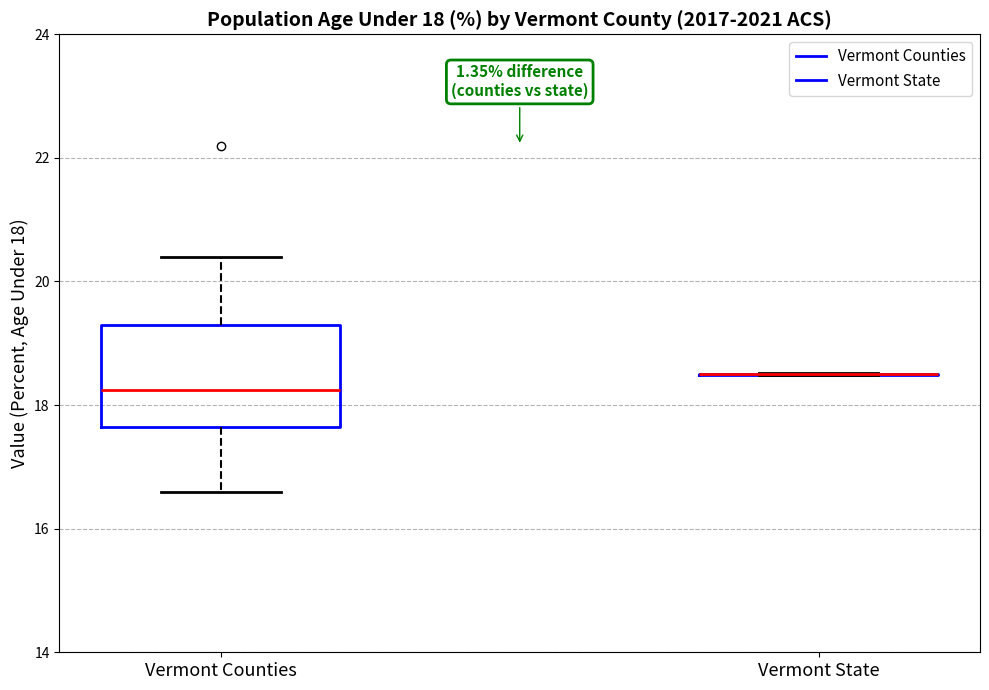

Comparing the boxes themselves (not the whiskers), which one is the tallest?

Vermont Counties